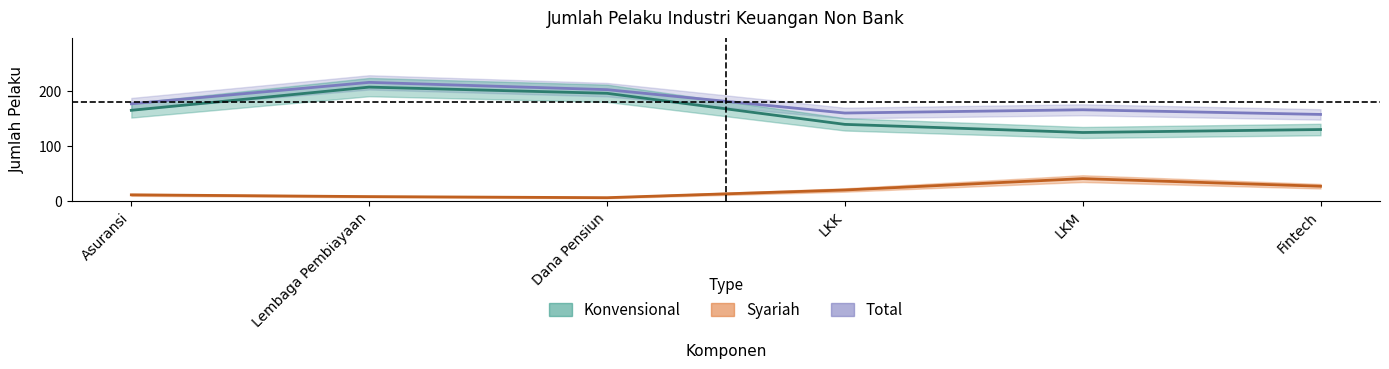

The Syariah series shows 3 at Dana Pensiun. True or false?

True